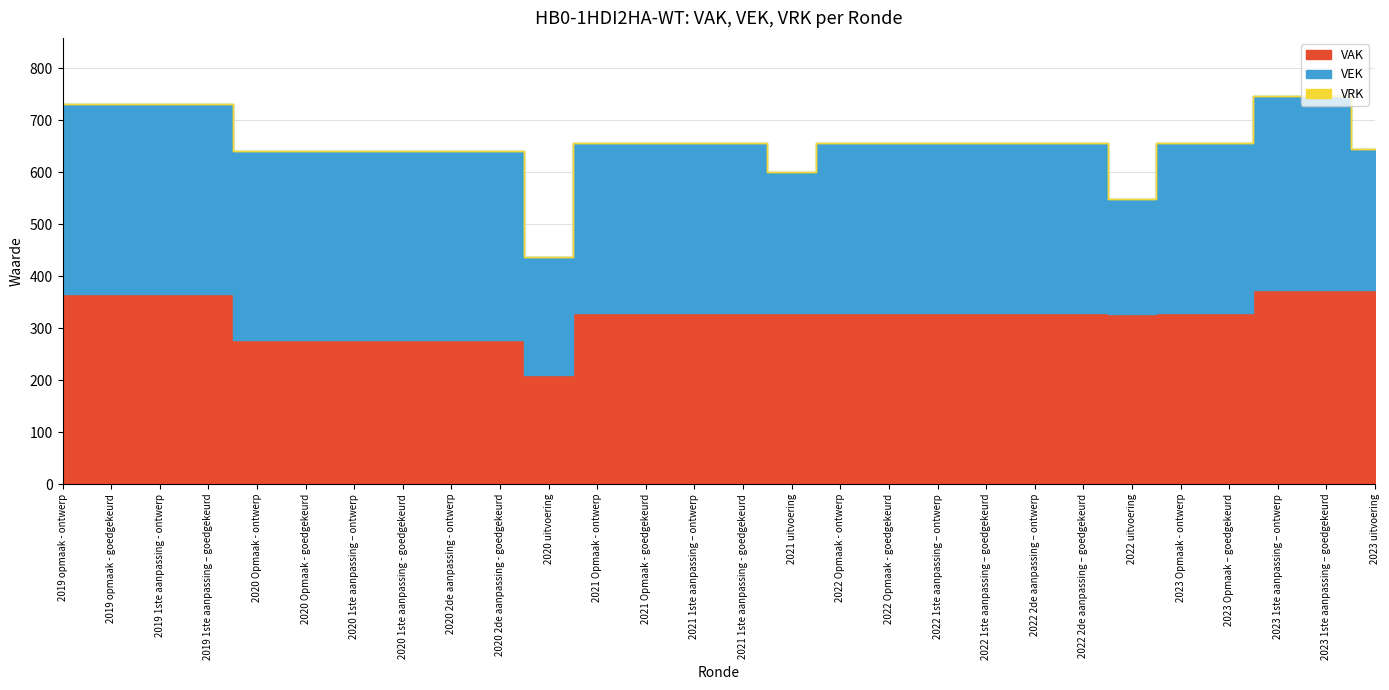

Reading left to right, what are all the values shown in this chart?

VAK: 365	365	365	365	277	277	277	277	277	277	210	328	328	328	328	328	328	328	328	328	328	328	327	328	328	373	373	373
VEK: 365	365	365	365	364	364	364	364	364	364	227	328	328	328	328	272	328	328	328	328	328	328	222	328	328	373	373	271
VRK: 0	0	0	0	0	0	0	0	0	0	0	0	0	0	0	0	0	0	0	0	0	0	0	0	0	0	0	0